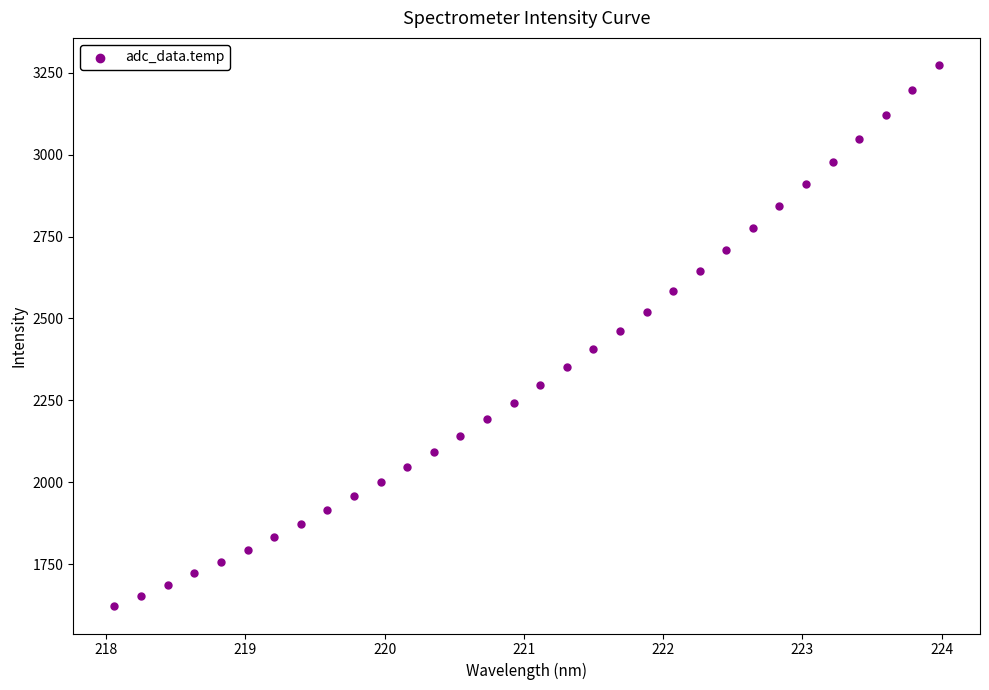

What is the range of X values (max minus min)?

5.9